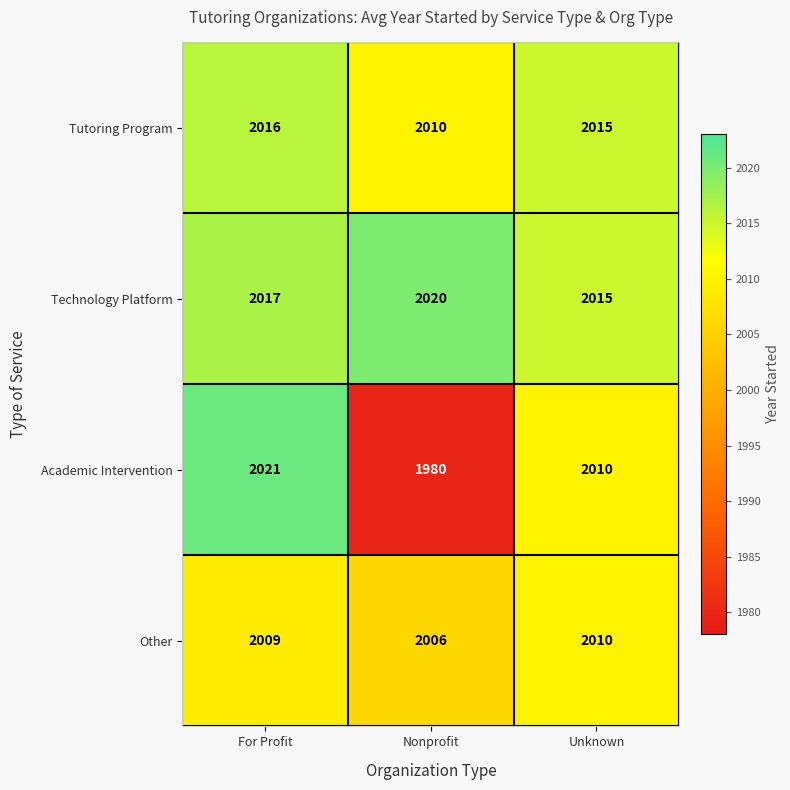

Where does the Academic Intervention series first go above 2010?

For Profit